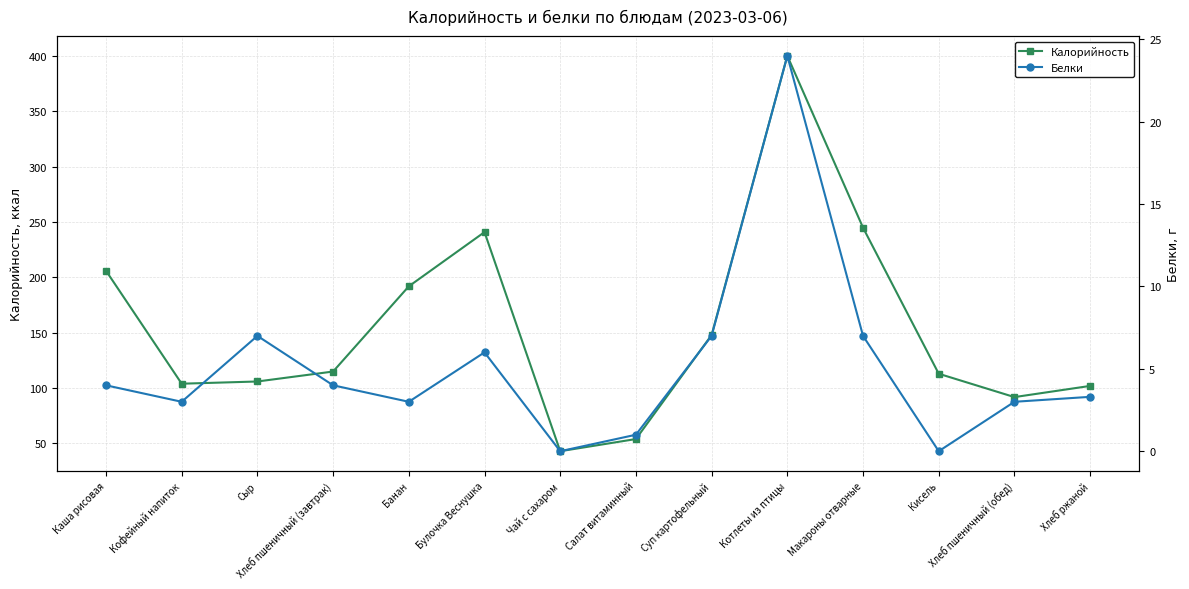

What is the value of the Калорийность point at the 2nd from the left?

104.0